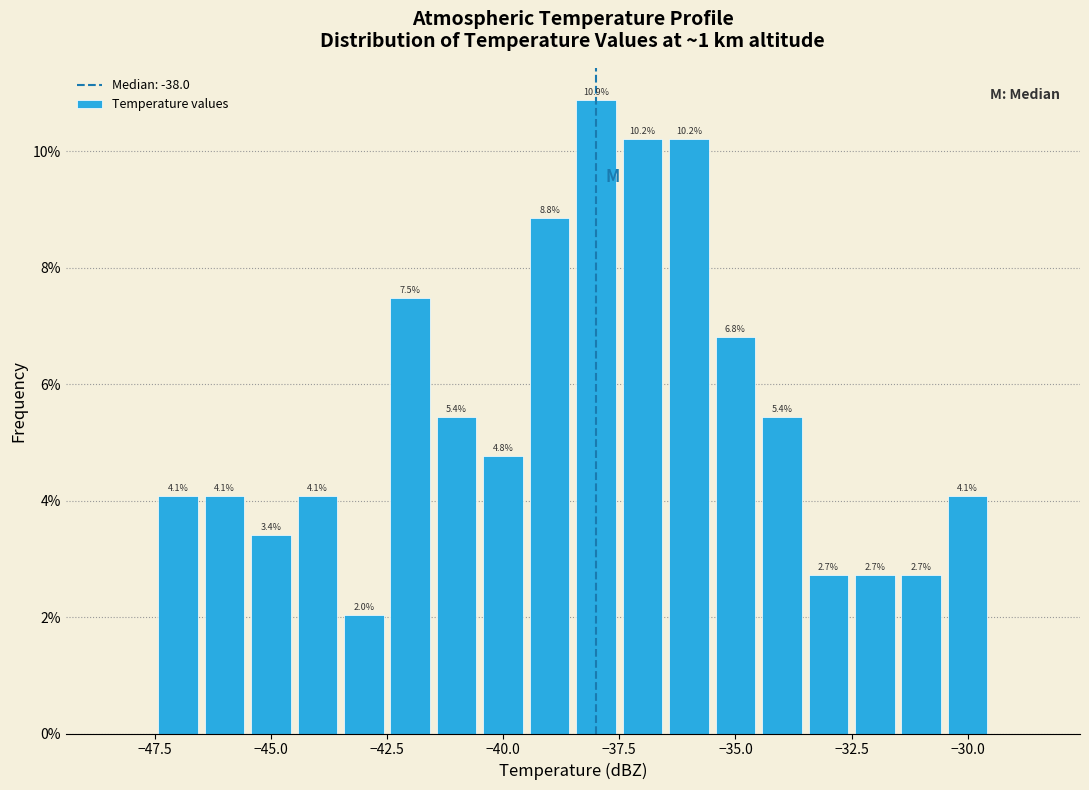

Read against the x-axis, roughly where is the centre of the tallest bar?

-38.0